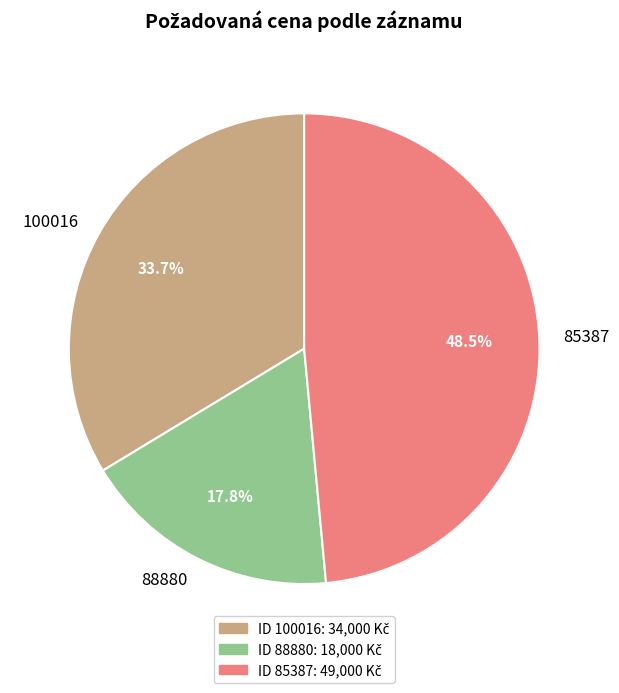

Is there any slice that represents more than half of the pie?

No